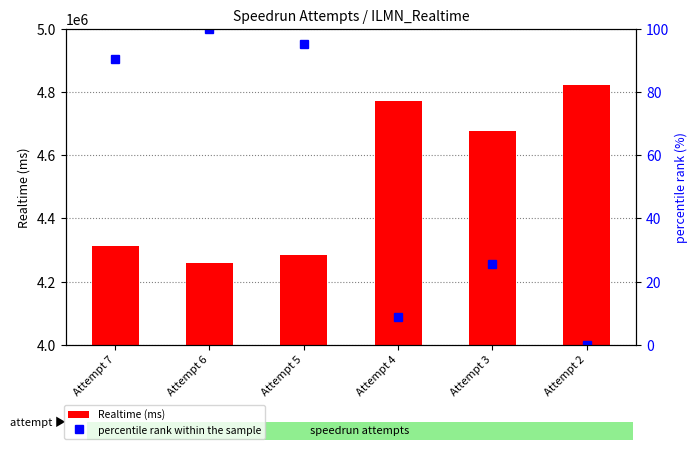

Reading left to right, extract all data points from this chart.

Realtime (ms): 4312558.0	4258618.0	4285323.0	4772006.0	4677315.0	4821967.0
percentile rank within the sample: 90.4	100.0	95.3	8.9	25.7	0.0